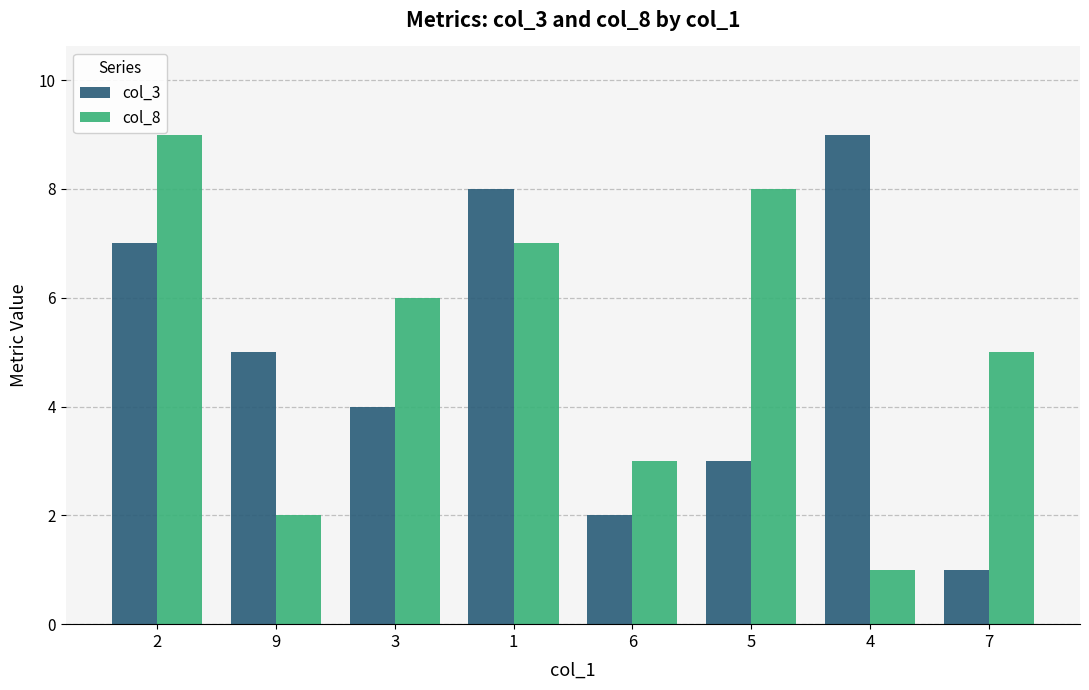

Are the bars grouped side by side (vs. stacked)?

Yes